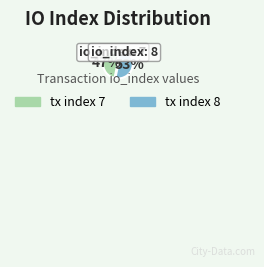

True or false: tx index 8 accounts for 40% of the total.

False